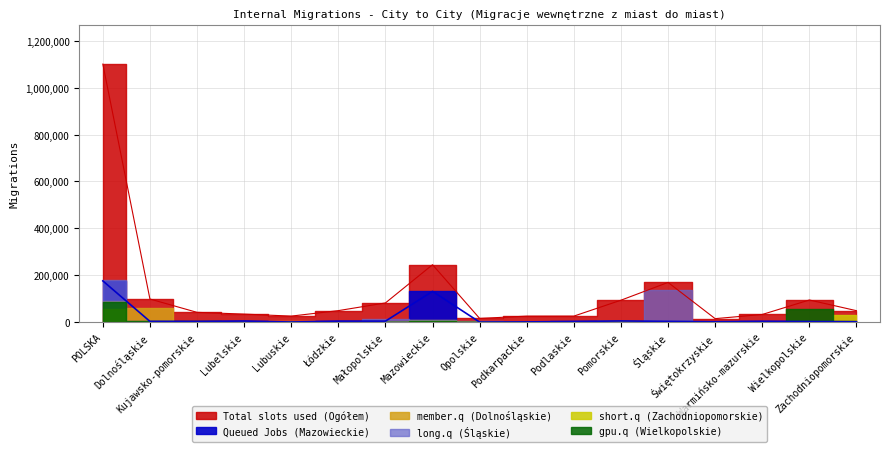

Reading left to right, list all the values displayed in this chart.

Total slots used (Ogółem): POLSKA=1100439	Dolnośląskie=98787	Kujawsko-pomorskie=41955	Lubelskie=34454	Lubuskie=25967	Łódzkie=49330	Małopolskie=82069	Mazowieckie=245042	Opolskie=16108	Podkarpackie=25787	Podlaskie=25921	Pomorskie=93744	Śląskie=169529	Świętokrzyskie=15102	Warmińsko-mazurskie=32915	Wielkopolskie=94644	Zachodniopomorskie=49084
Queued Jobs (Mazowieckie): POLSKA=176121	Dolnośląskie=3382	Kujawsko-pomorskie=3073	Lubelskie=4878	Lubuskie=690	Łódzkie=4474	Małopolskie=4488	Mazowieckie=131364	Opolskie=355	Podkarpackie=1234	Podlaskie=3108	Pomorskie=5162	Śląskie=3500	Świętokrzyskie=1992	Warmińsko-mazurskie=3721	Wielkopolskie=2866	Zachodniopomorskie=1835
member.q (Dolnośląskie): POLSKA=92091	Dolnośląskie=59378	Kujawsko-pomorskie=825	Lubelskie=713	Lubuskie=3232	Łódzkie=1402	Małopolskie=2082	Mazowieckie=7345	Opolskie=2548	Podkarpackie=588	Podlaskie=234	Pomorskie=2051	Śląskie=3785	Świętokrzyskie=475	Warmińsko-mazurskie=563	Wielkopolskie=4908	Zachodniopomorskie=1964
long.q (Śląskie): POLSKA=181936	Dolnośląskie=5855	Kujawsko-pomorskie=1008	Lubelskie=1152	Lubuskie=1070	Łódzkie=2592	Małopolskie=12669	Mazowieckie=8745	Opolskie=2972	Podkarpackie=1305	Podlaskie=445	Pomorskie=2162	Śląskie=136271	Świętokrzyskie=1103	Warmińsko-mazurskie=781	Wielkopolskie=2220	Zachodniopomorskie=1586
short.q (Zachodniopomorskie): POLSKA=58211	Dolnośląskie=2016	Kujawsko-pomorskie=1957	Lubelskie=452	Lubuskie=2779	Łódzkie=845	Małopolskie=1048	Mazowieckie=5715	Opolskie=225	Podkarpackie=282	Podlaskie=205	Pomorskie=4570	Śląskie=1334	Świętokrzyskie=309	Warmińsko-mazurskie=838	Wielkopolskie=6353	Zachodniopomorskie=29284
gpu.q (Wielkopolskie): POLSKA=86487	Dolnośląskie=4994	Kujawsko-pomorskie=3327	Lubelskie=449	Lubuskie=2302	Łódzkie=1736	Małopolskie=1056	Mazowieckie=6214	Opolskie=400	Podkarpackie=340	Podlaskie=310	Pomorskie=2141	Śląskie=1858	Świętokrzyskie=185	Warmińsko-mazurskie=623	Wielkopolskie=57274	Zachodniopomorskie=3280